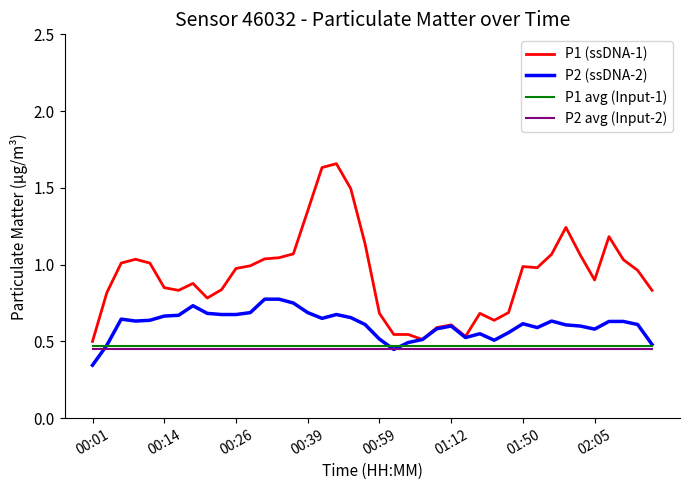

True or false: P1 (ssDNA-1) and P2 avg (Input-2) intersect in this chart.

False